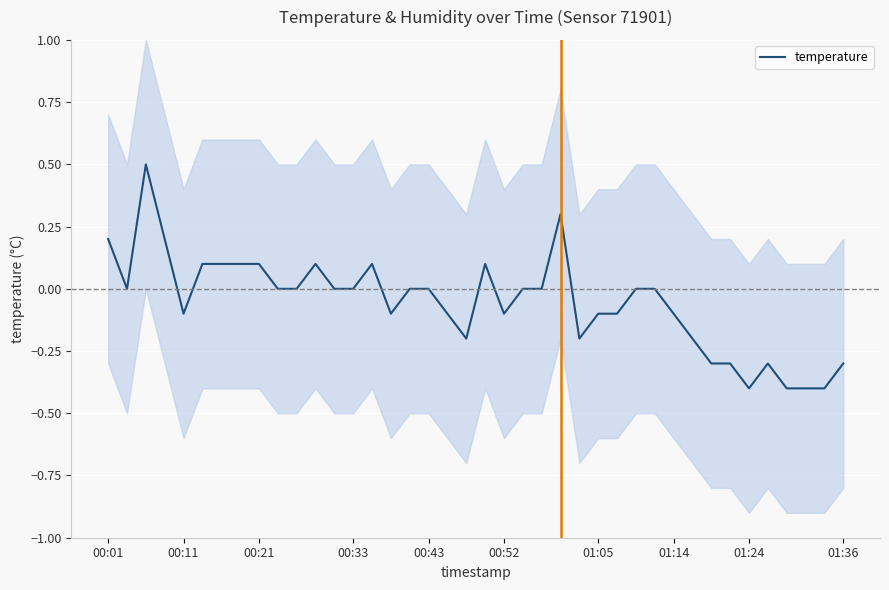

Reading left to right, extract all data points from this chart.

0.2	0.0	0.5	0.2	-0.1	0.1	0.1	0.1	0.1	0.0	0.0	0.1	0.0	0.0	0.1	-0.1	0.0	0.0	-0.1	-0.2	0.1	-0.1	0.0	0.0	0.3	-0.2	-0.1	-0.1	0.0	0.0	-0.1	-0.2	-0.3	-0.3	-0.4	-0.3	-0.4	-0.4	-0.4	-0.3